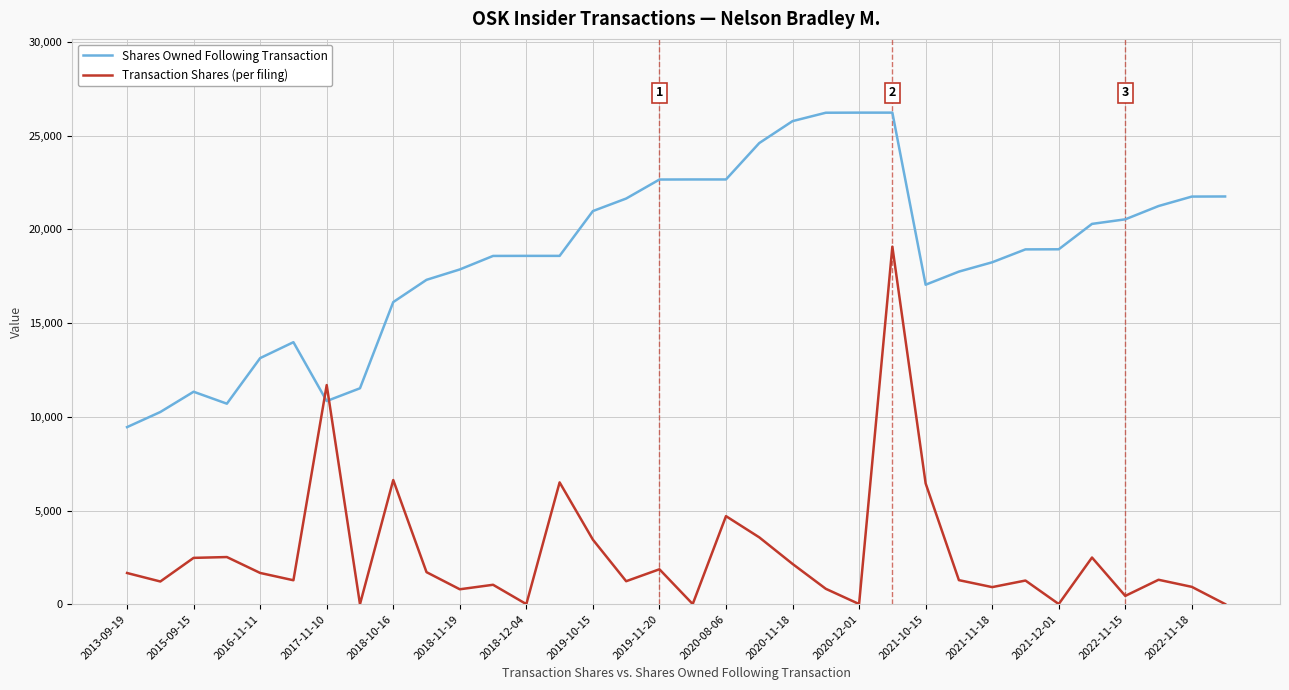

What is the maximum value for Shares Owned Following Transaction?

26222